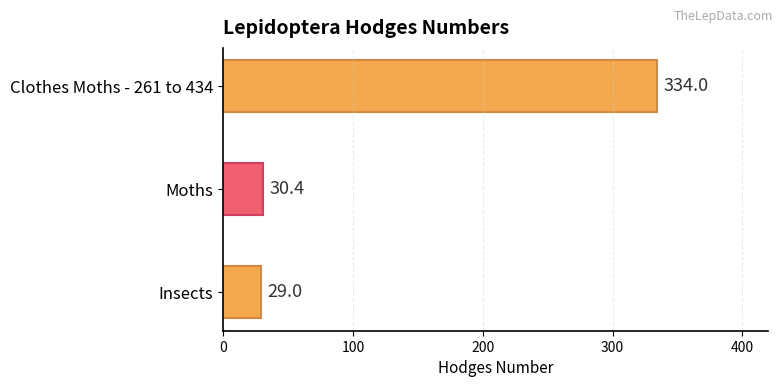

The chart shows a value of 334.0 at Clothes Moths - 261 to 434. True or false?

True